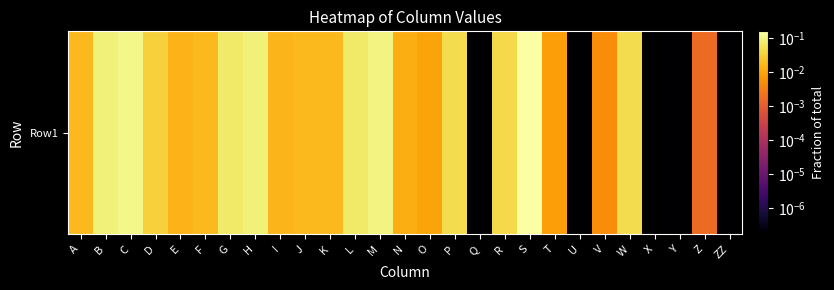

List the labels in order of value, smallest first.

Q, U, X, Y, ZZ, Z, V, T, O, N, E, I, A, F, J, K, D, R, W, P, G, L, H, B, M, C, S